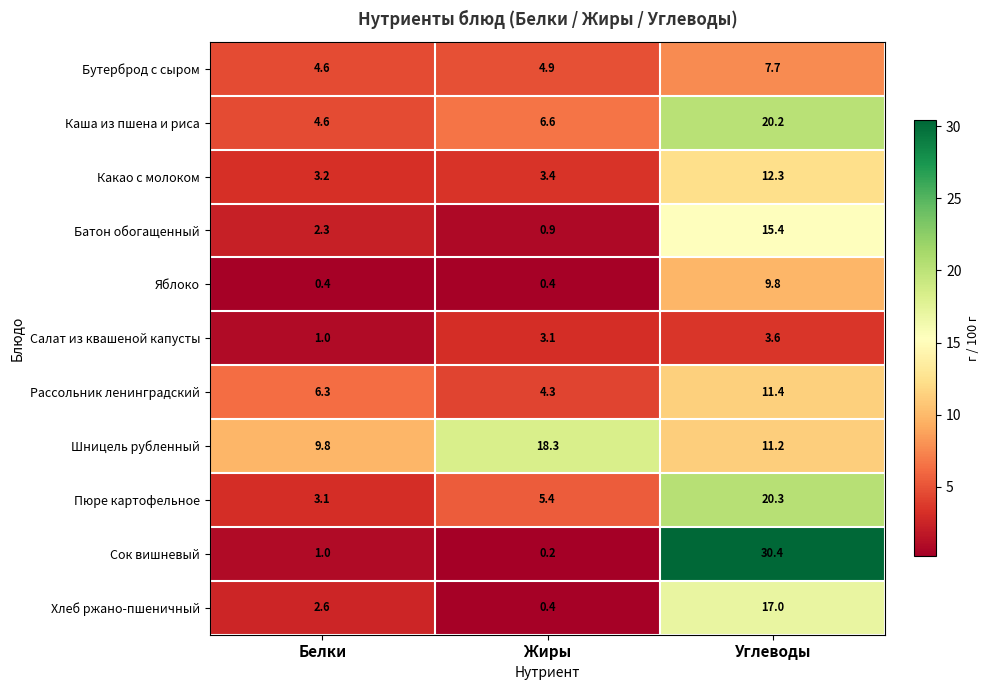

The Бутерброд с сыром series shows 7.7 at Углеводы. True or false?

True